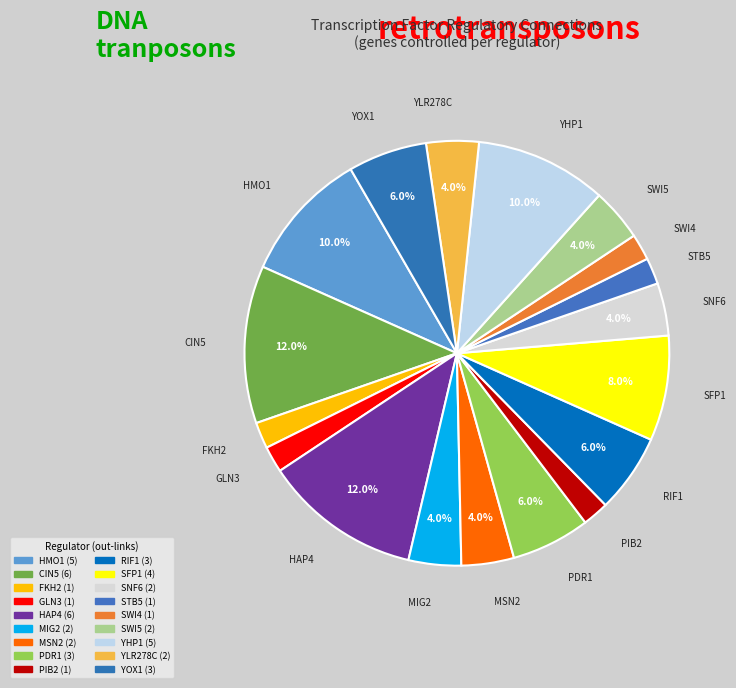

What is the largest slice in the pie chart?

CIN5